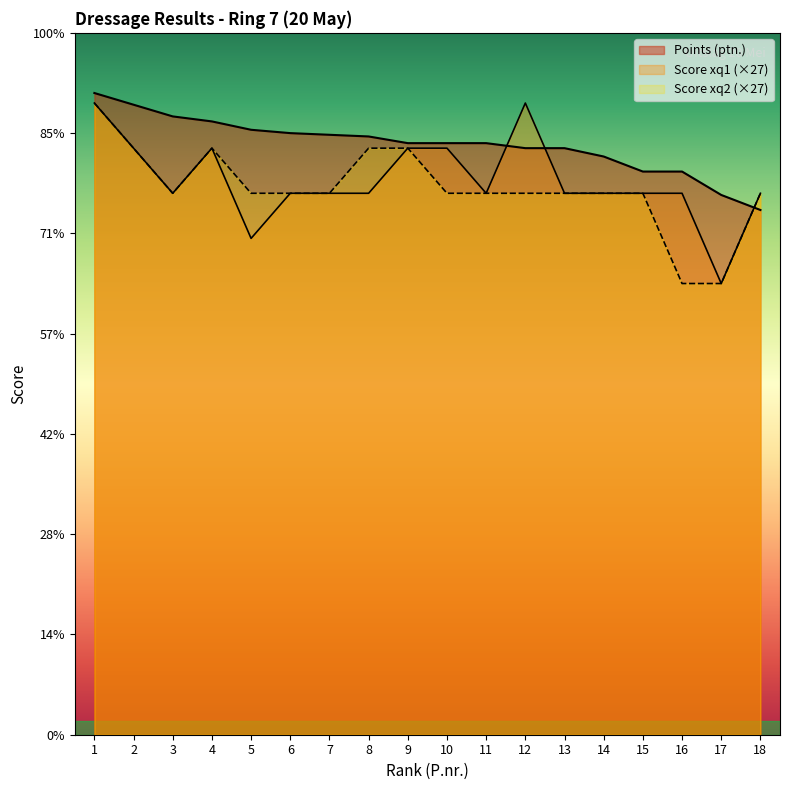

True or false: Score xq2 and Points (ptn.) cross at least once.

True